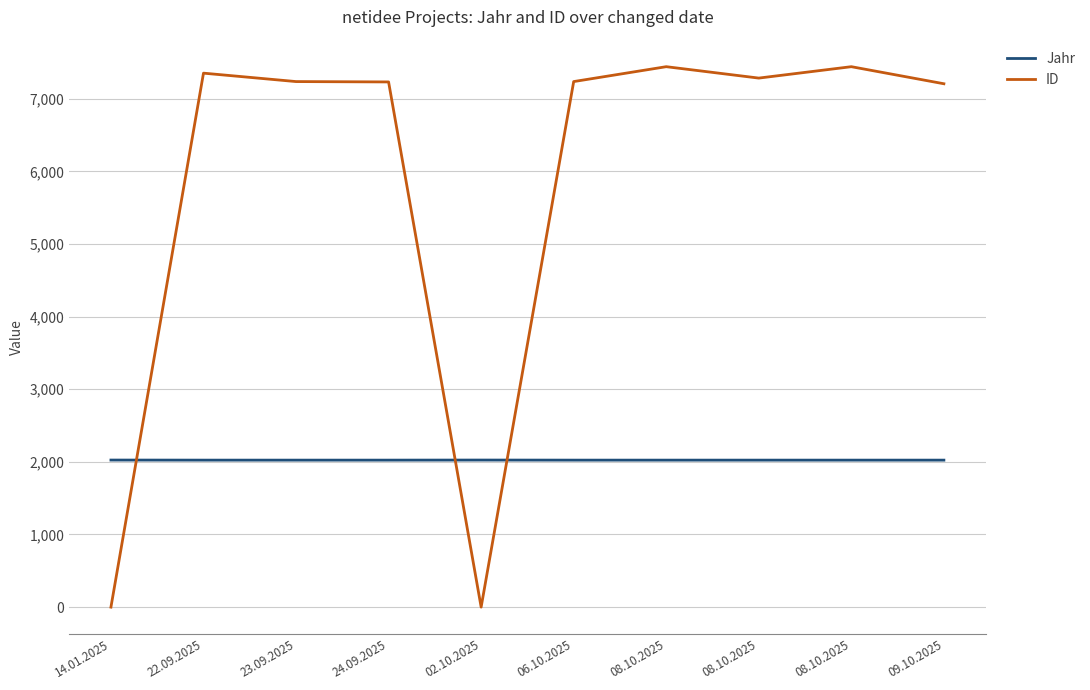

True or false: Jahr and ID intersect in this chart.

True